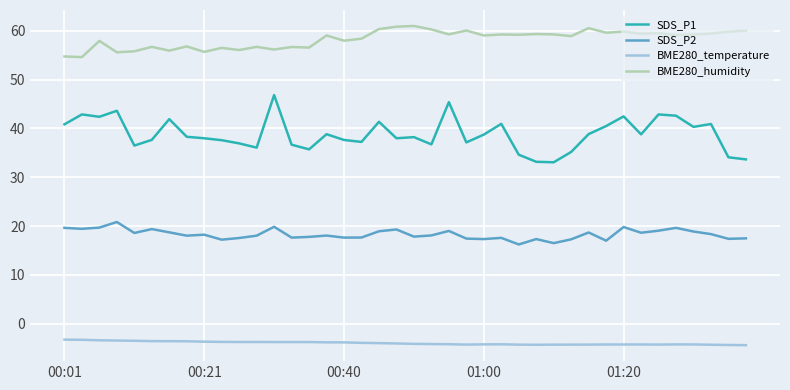

Rank the series by their maximum value, from lowest to highest.

BME280_temperature, SDS_P2, SDS_P1, BME280_humidity